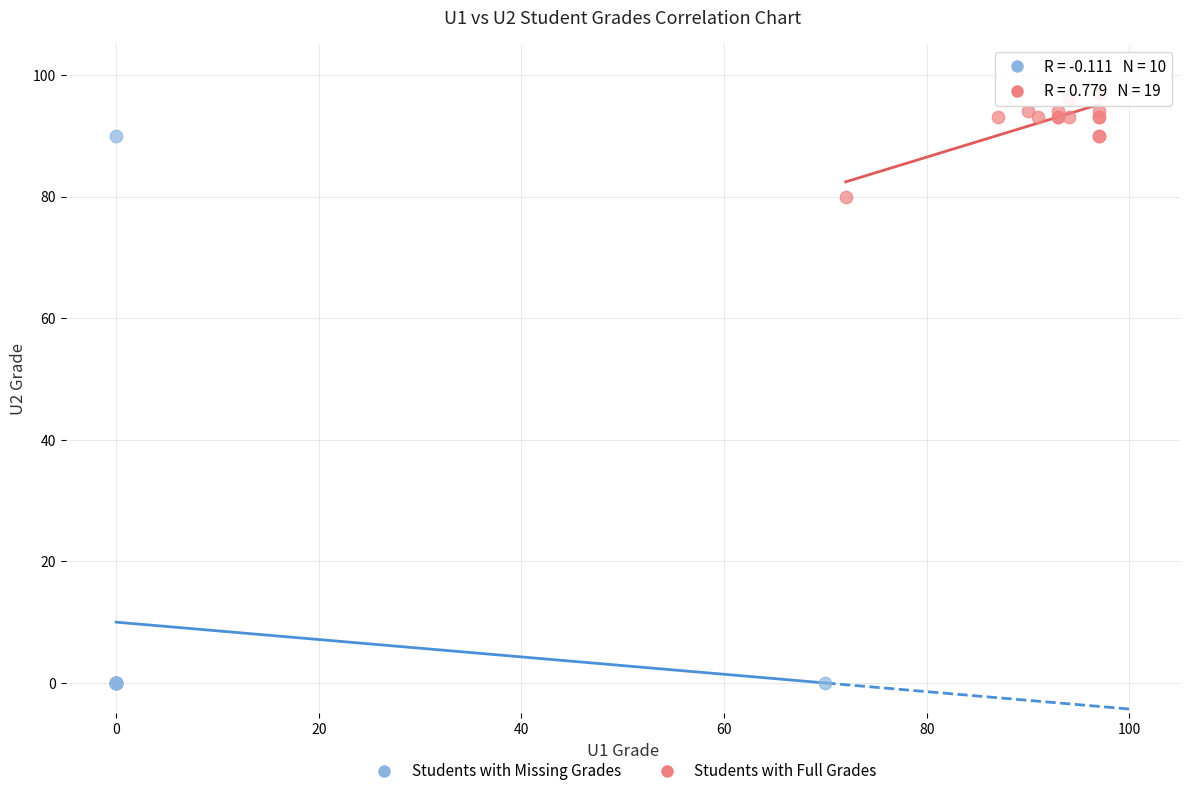

Which series reaches the minimum Y coordinate?

Students with Missing Grades